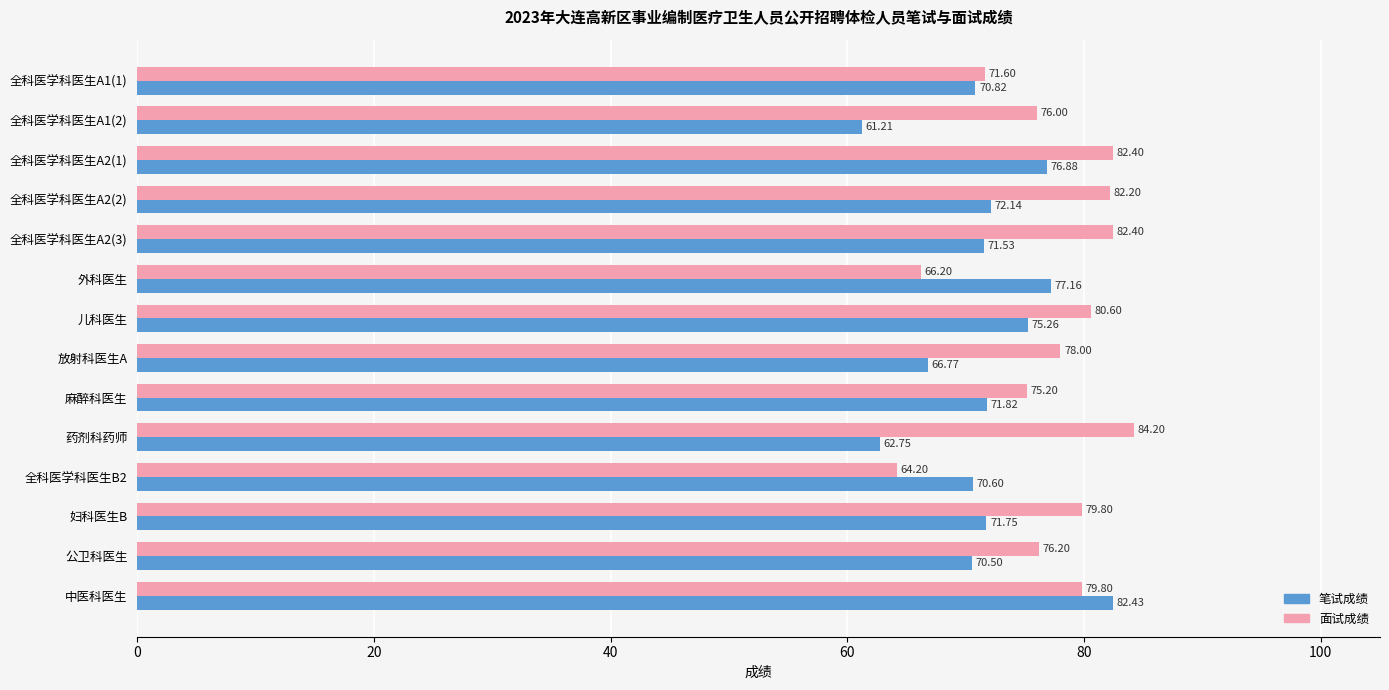

What is the total value across all series at 外科医生?

143.4